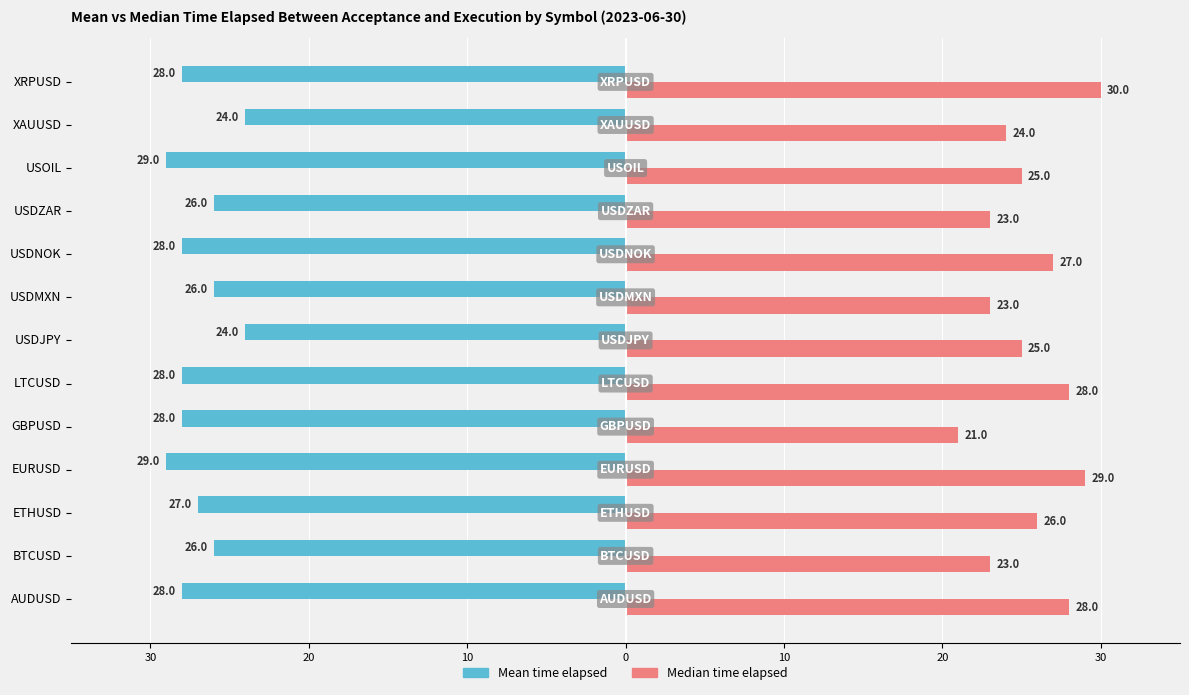

What are all the series names shown in the legend?

Mean time elapsed, Median time elapsed